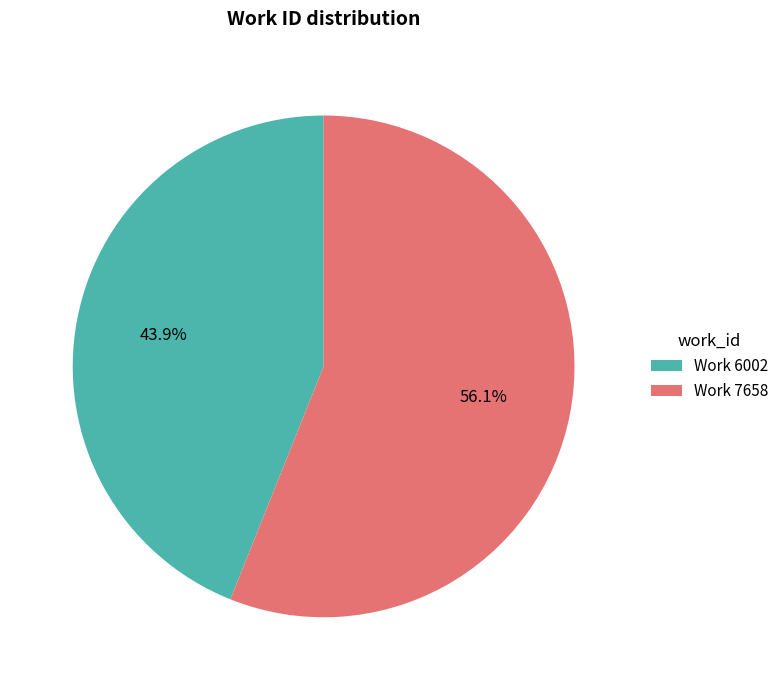

What is the smallest slice in the pie chart?

Work 6002